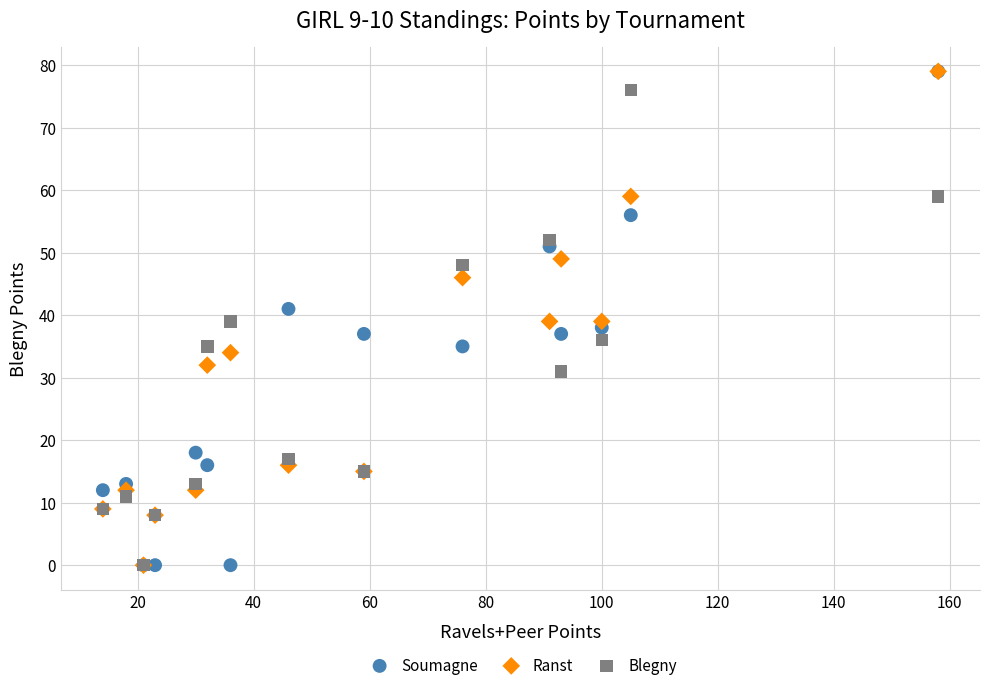

What are all the series names shown in the legend?

Soumagne, Ranst, Blegny